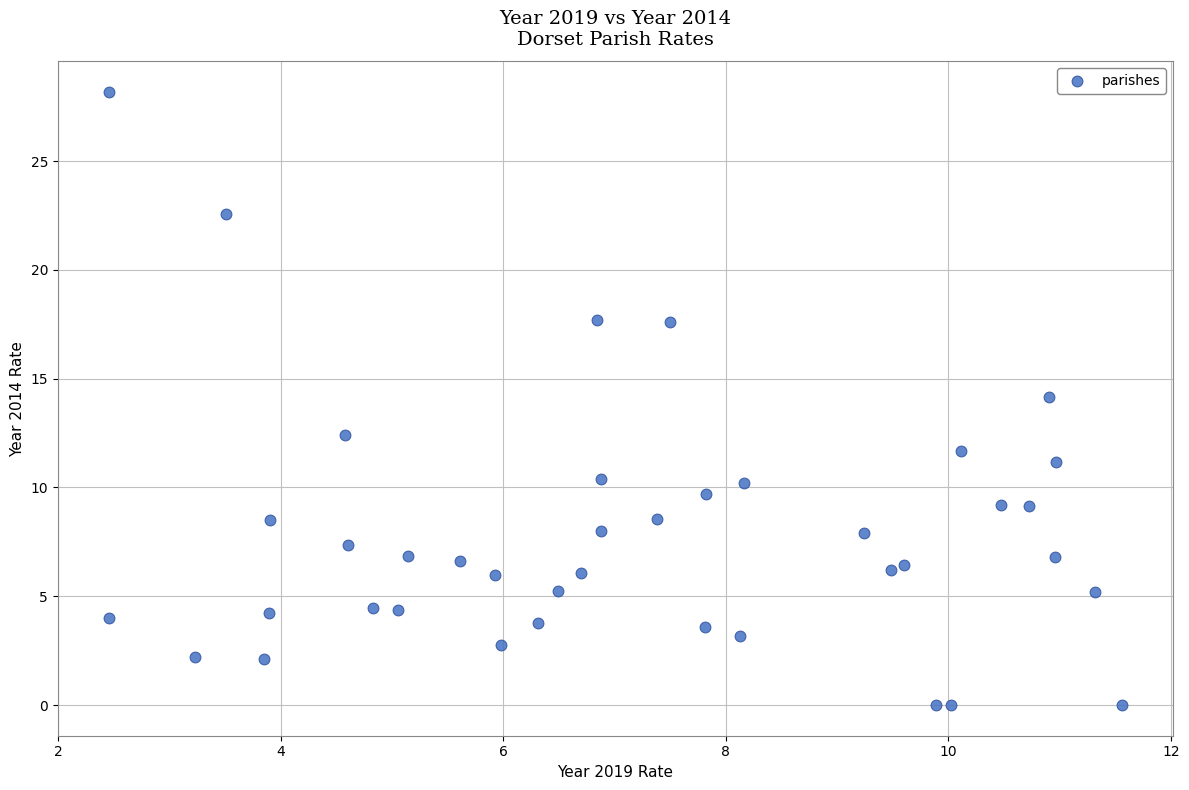

What is the range of Y values (max minus min)?

28.2